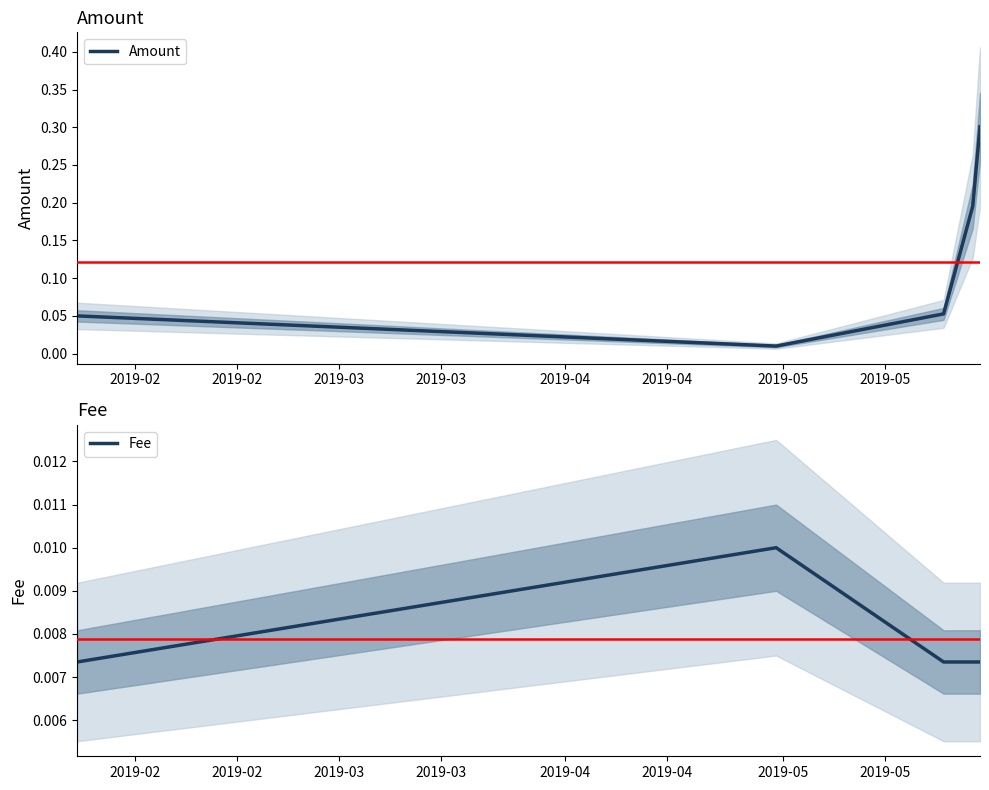

In Amount, how many points are lower than both neighbors (excluding endpoints)?

1